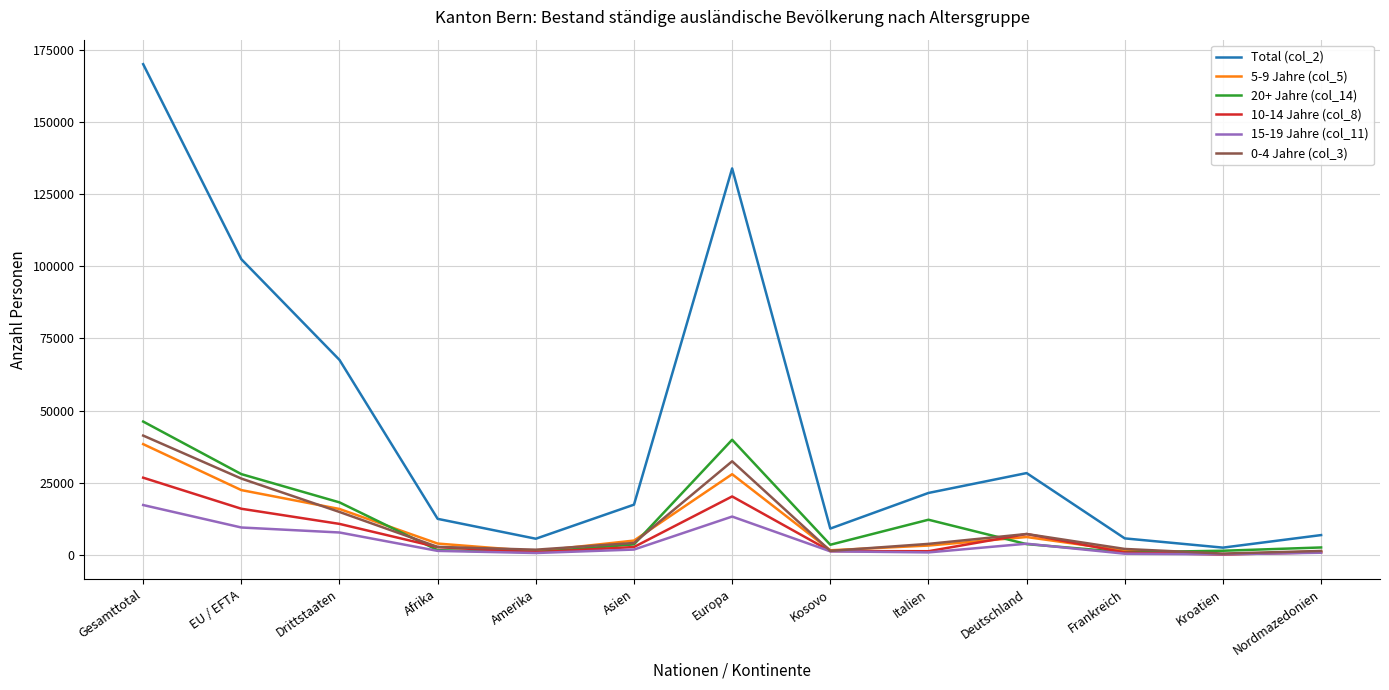

At which label does Total (col_2) reach its peak?

Gesamttotal